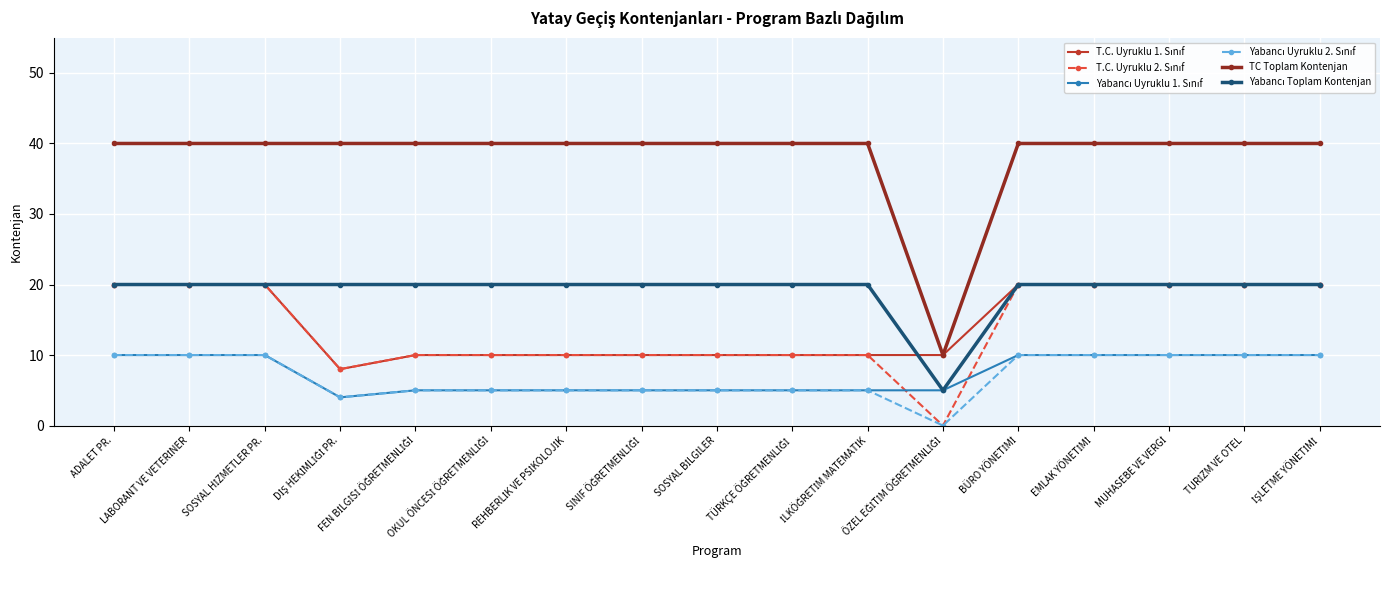

How many series are shown in this chart?

6